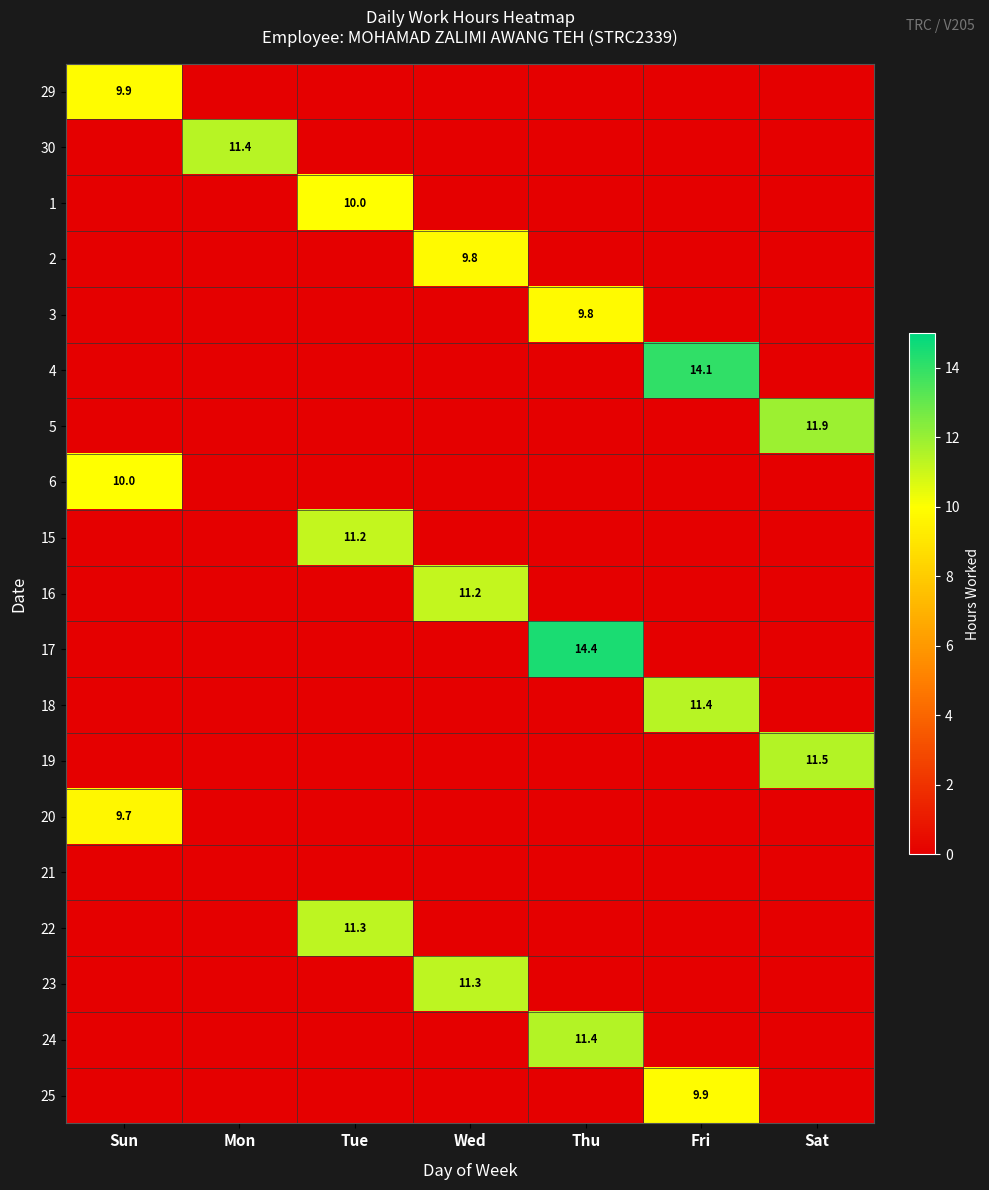

True or false: 19 has a value of 7.9 at Sat.

False